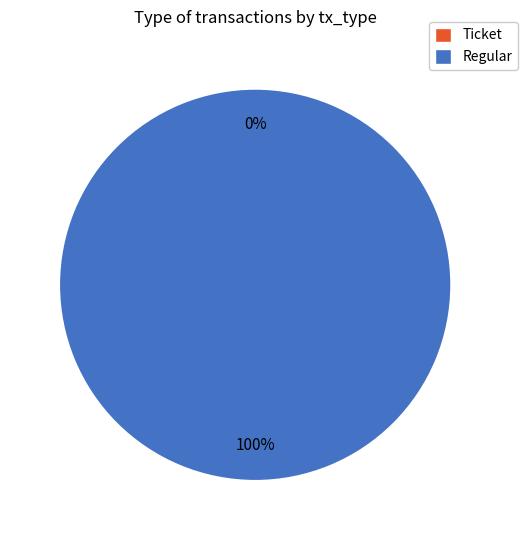

Count the number of slices in the pie.

2